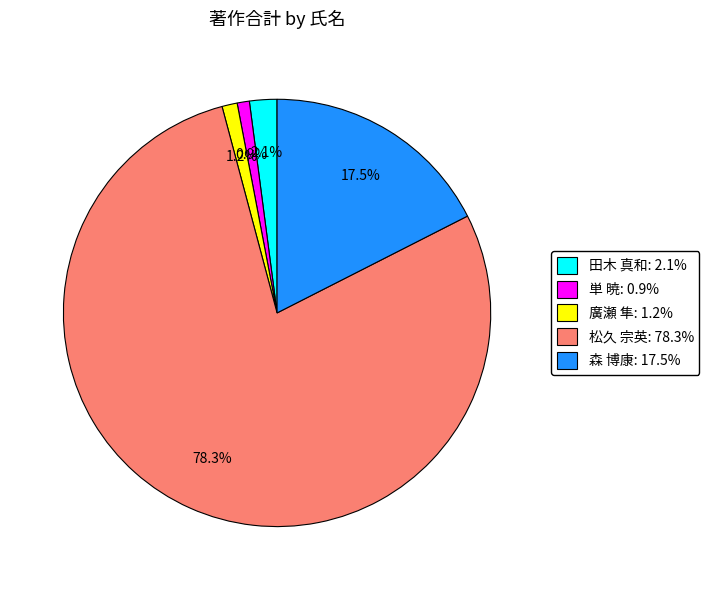

Which slice is the largest?

松久 宗英